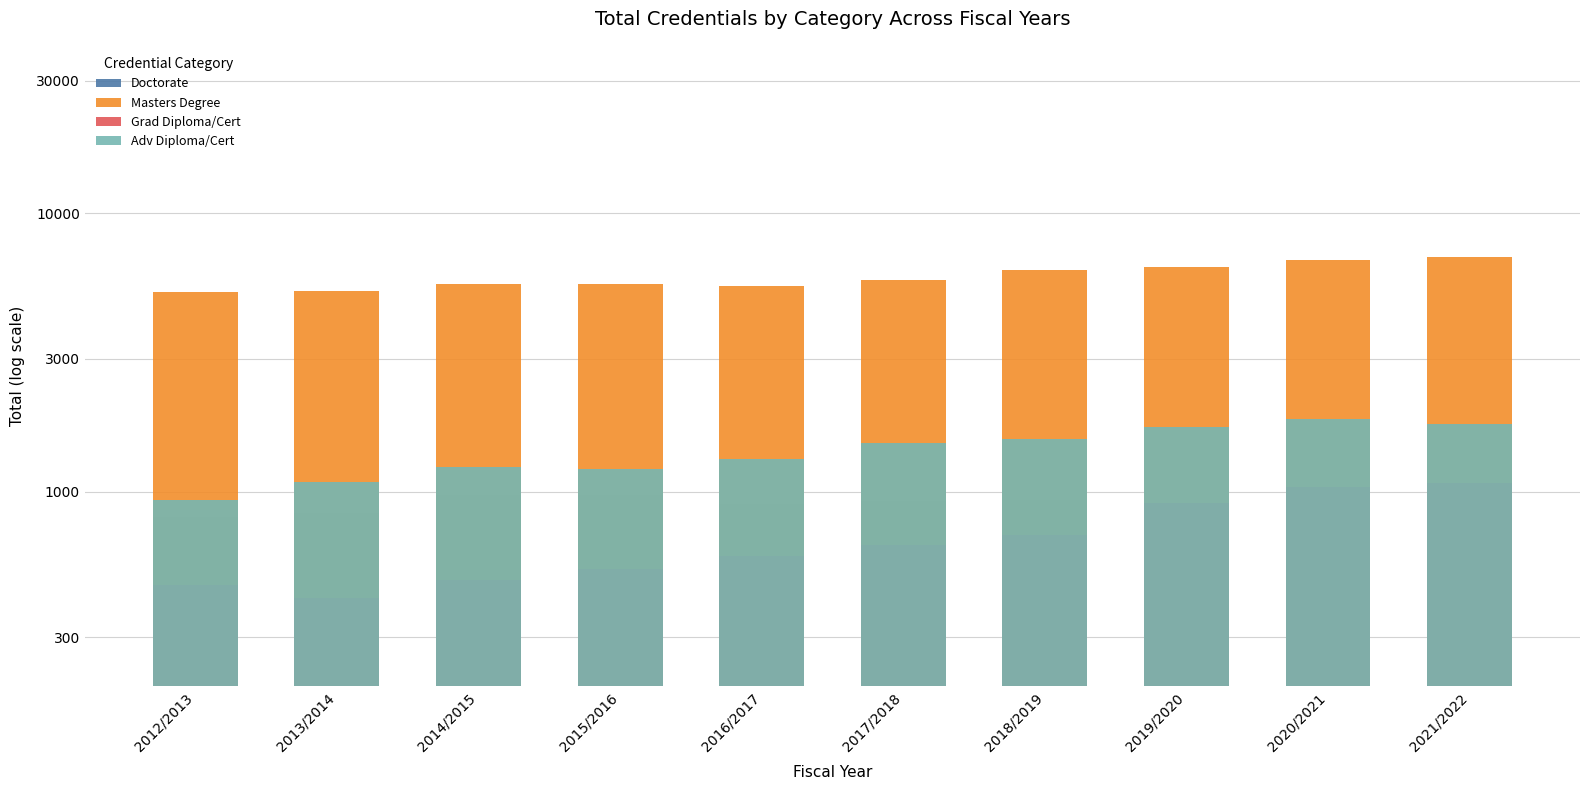

Is the value of Grad Diploma/Cert at 2021/2022 greater than the value of Doctorate at 2021/2022?

Yes